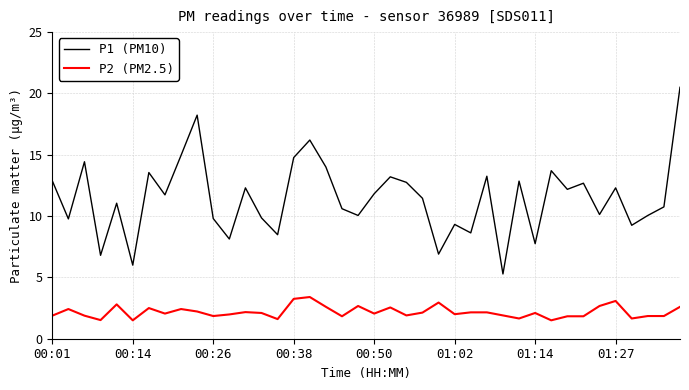

List the series in order of their peak value, highest first.

P1 (PM10), P2 (PM2.5)